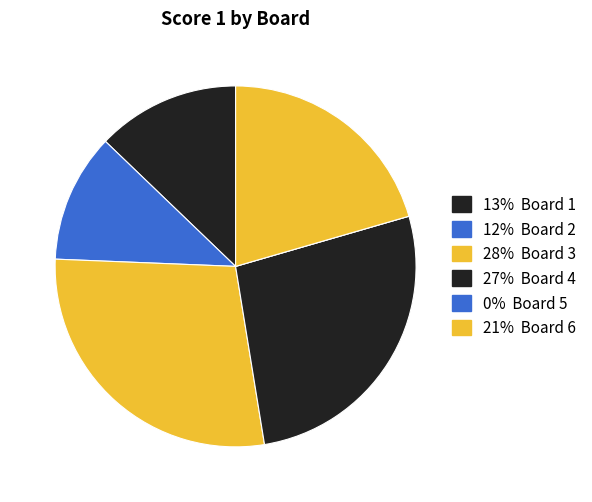

To the nearest percent, what is the average slice percentage?

17%